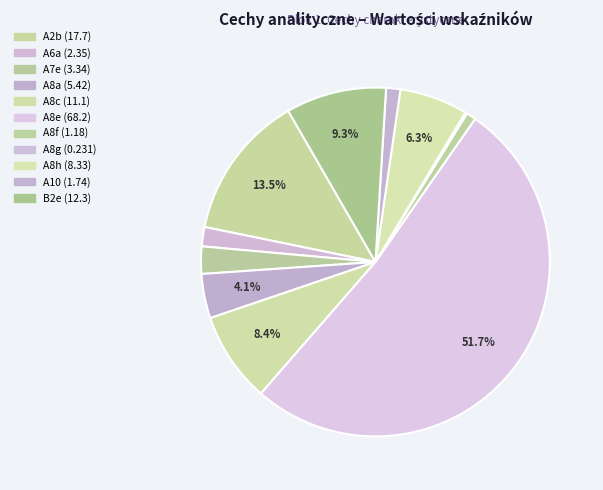

What portion of the pie excludes B2e?

90.7%